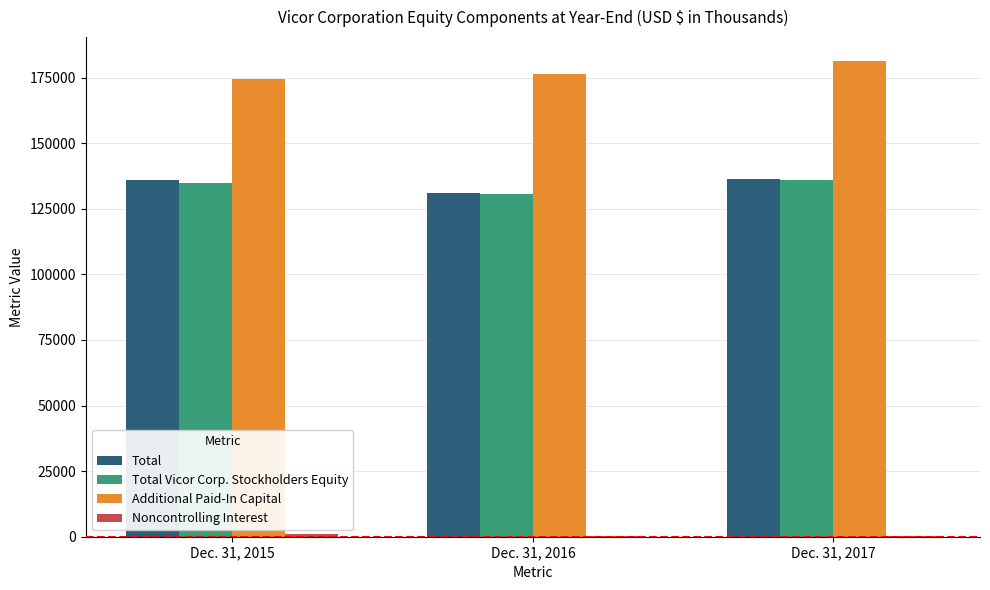

Which series has the largest total across all categories?

Additional Paid-In Capital